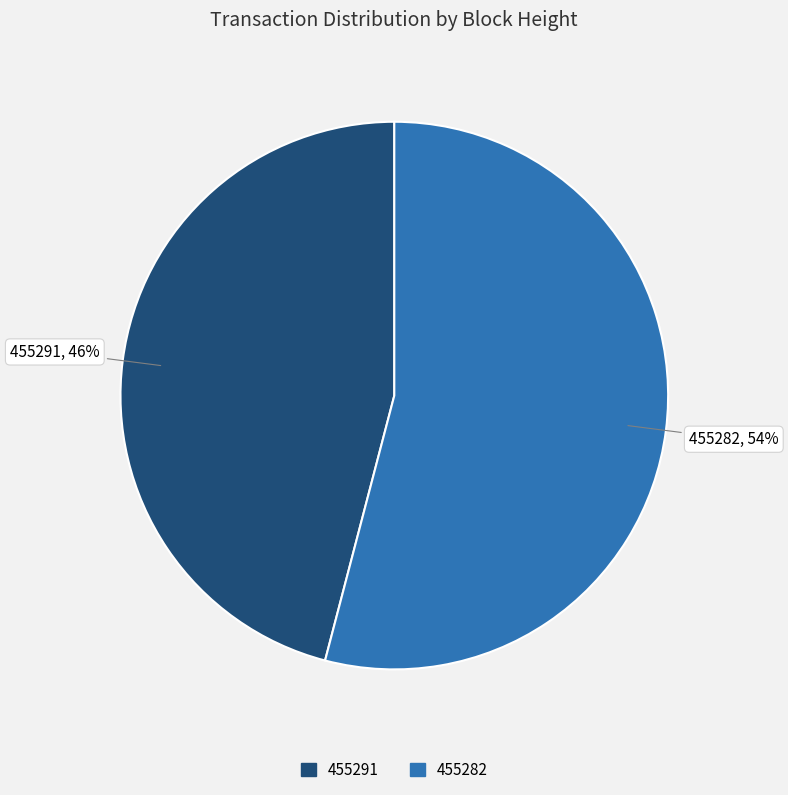

Which slice is the largest?

455282